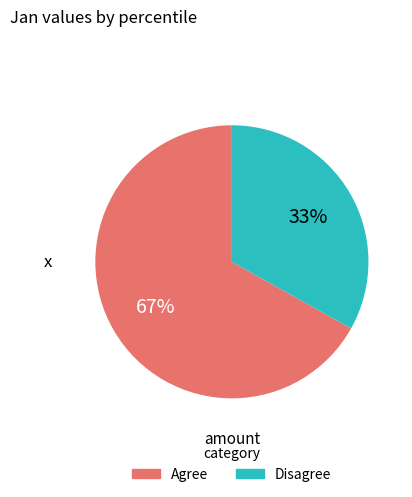

Which has a higher value, Agree or Disagree?

Agree